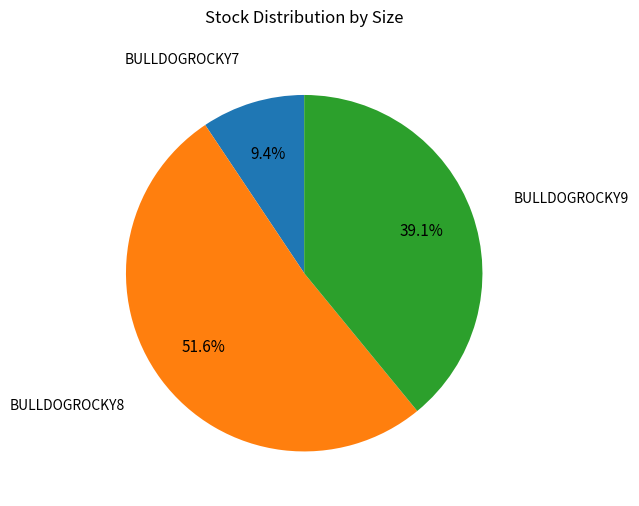

Does any single category account for the majority?

Yes